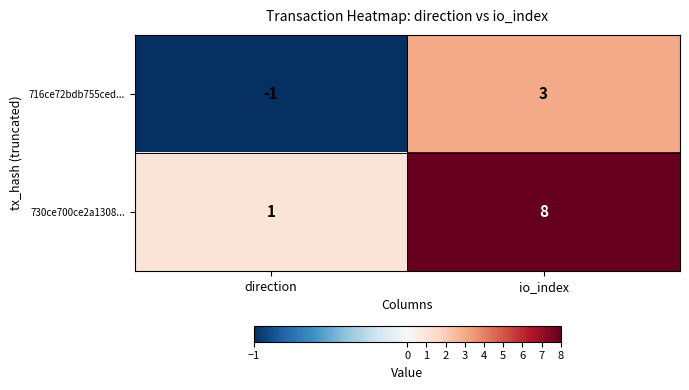

Rank the series at direction from lowest to highest value.

716ce72bdb755ced..., 730ce700ce2a1308...